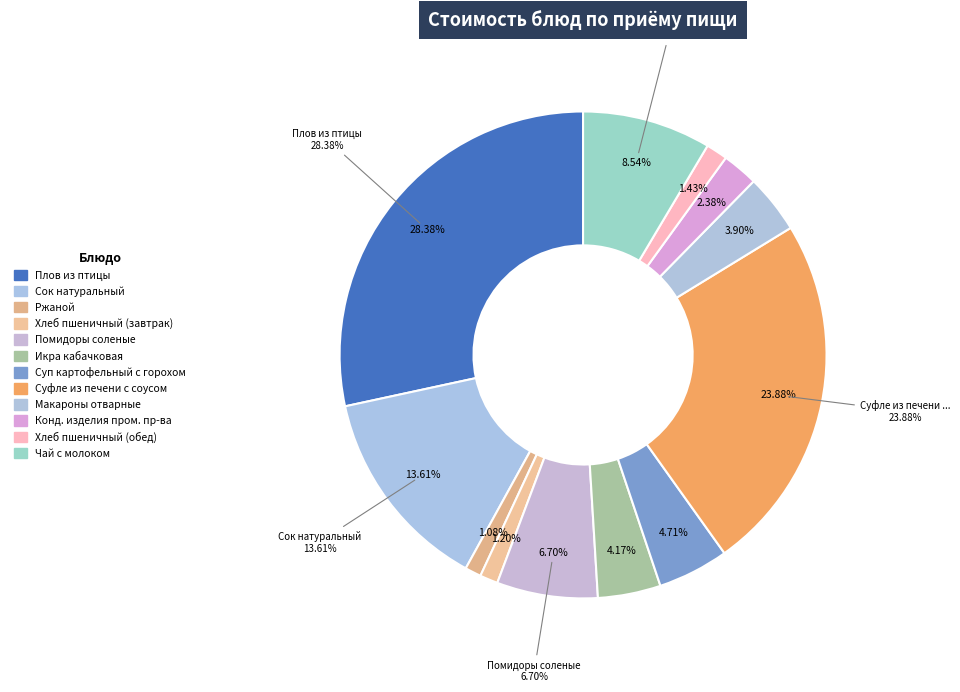

To the nearest percent, what is the difference between the Суфле из печени с соусом and Хлеб пшеничный (завтрак) slice percentages?

23%